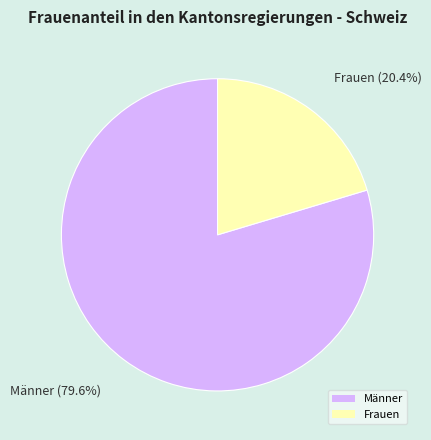

The Männer slice represents 80% of the pie. True or false?

True